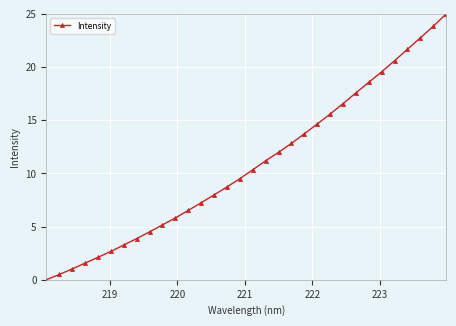

What is the greatest value displayed?

25.0